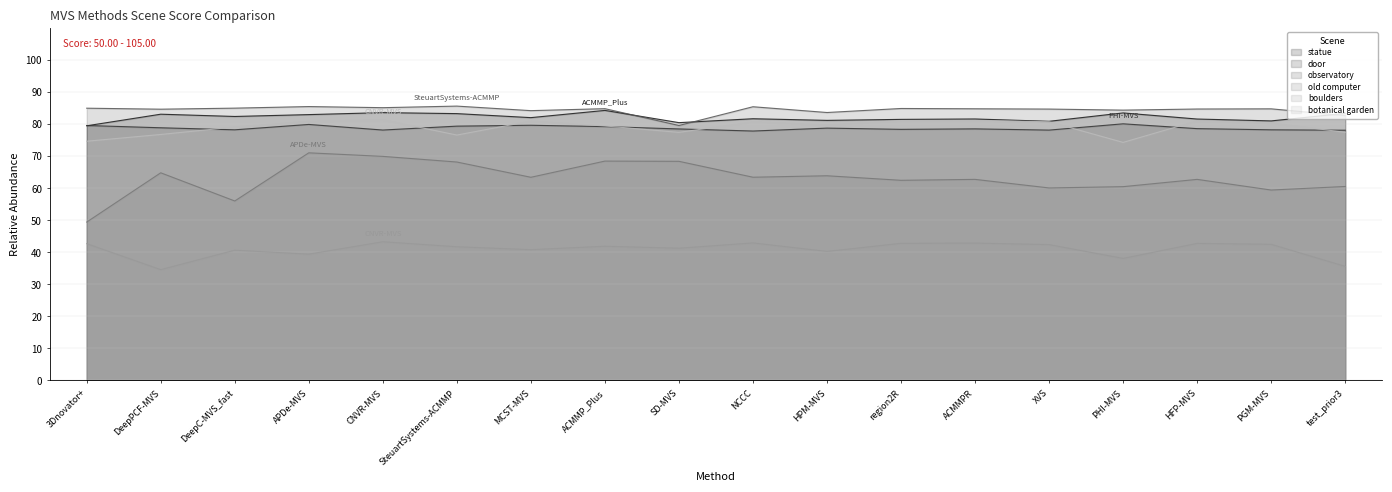

Between 3Dnovator+ and SteuartSystems-ACMMP, which series saw the biggest shift?

old computer